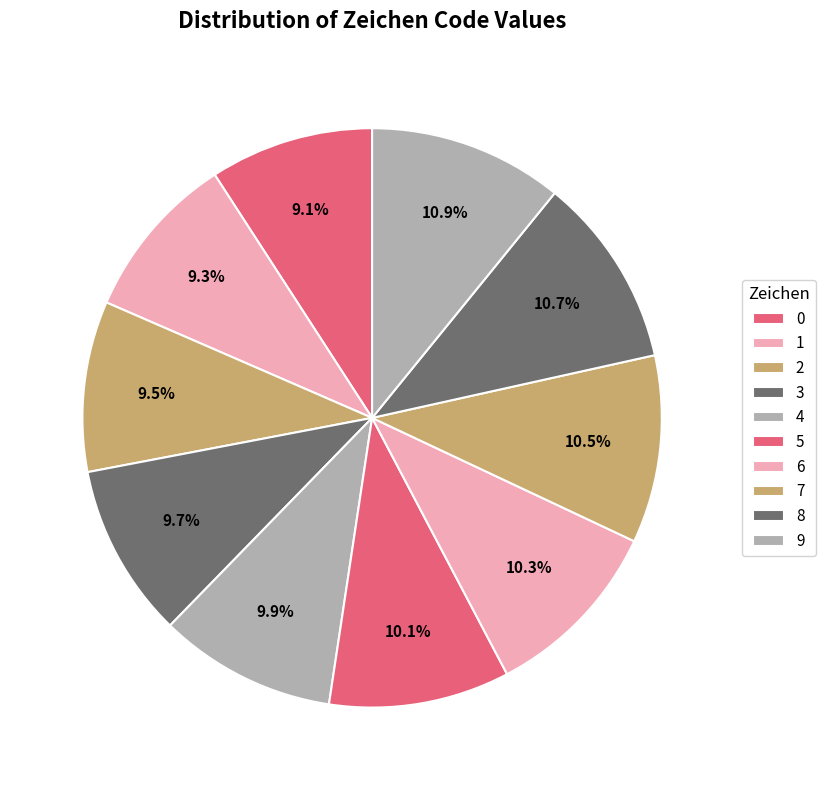

To the nearest percent, what portion does 9 represent?

11%